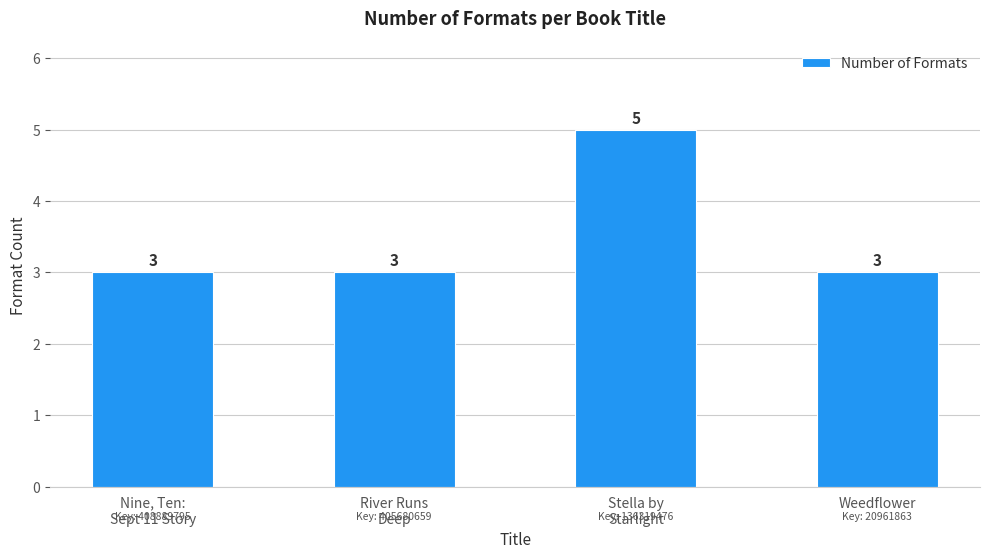

Which category has the highest value across all series?

Stella by
Starlight